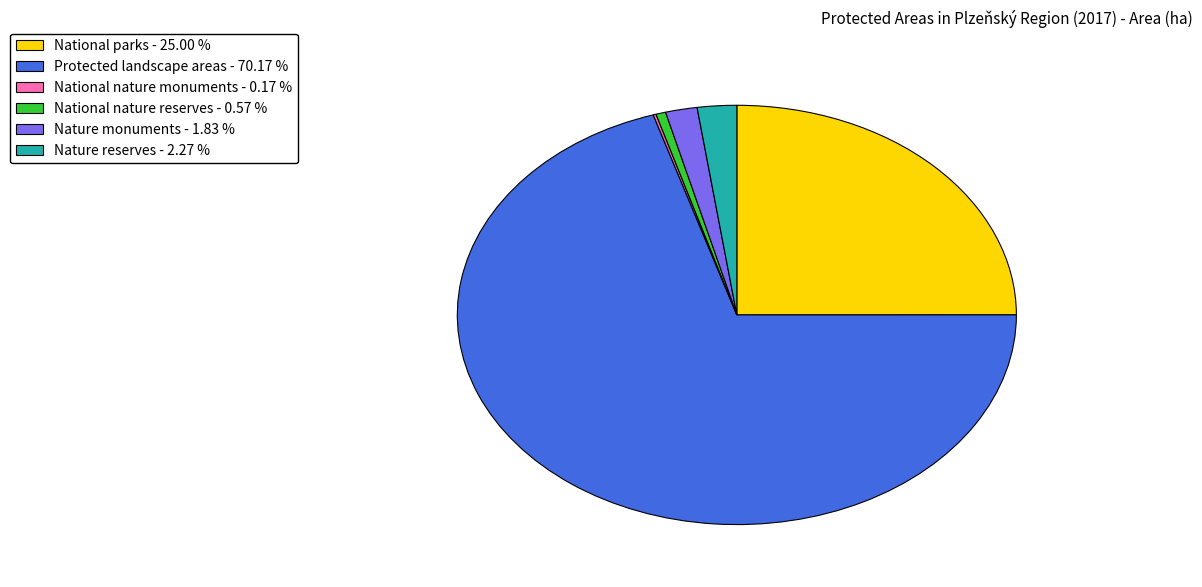

What is the largest slice in the pie chart?

Protected landscape areas